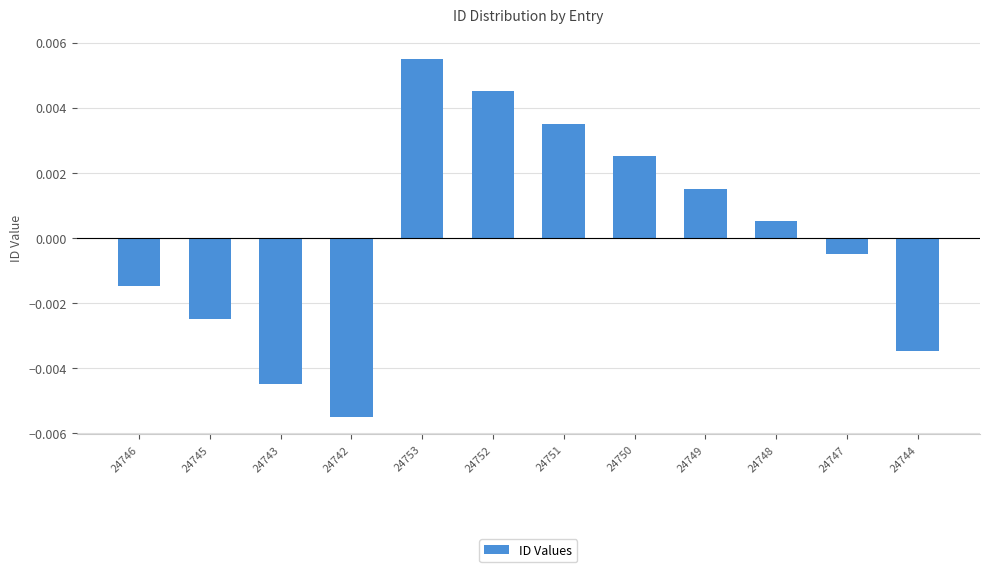

List the labels in order of value, smallest first.

24742, 24743, 24744, 24745, 24746, 24747, 24748, 24749, 24750, 24751, 24752, 24753